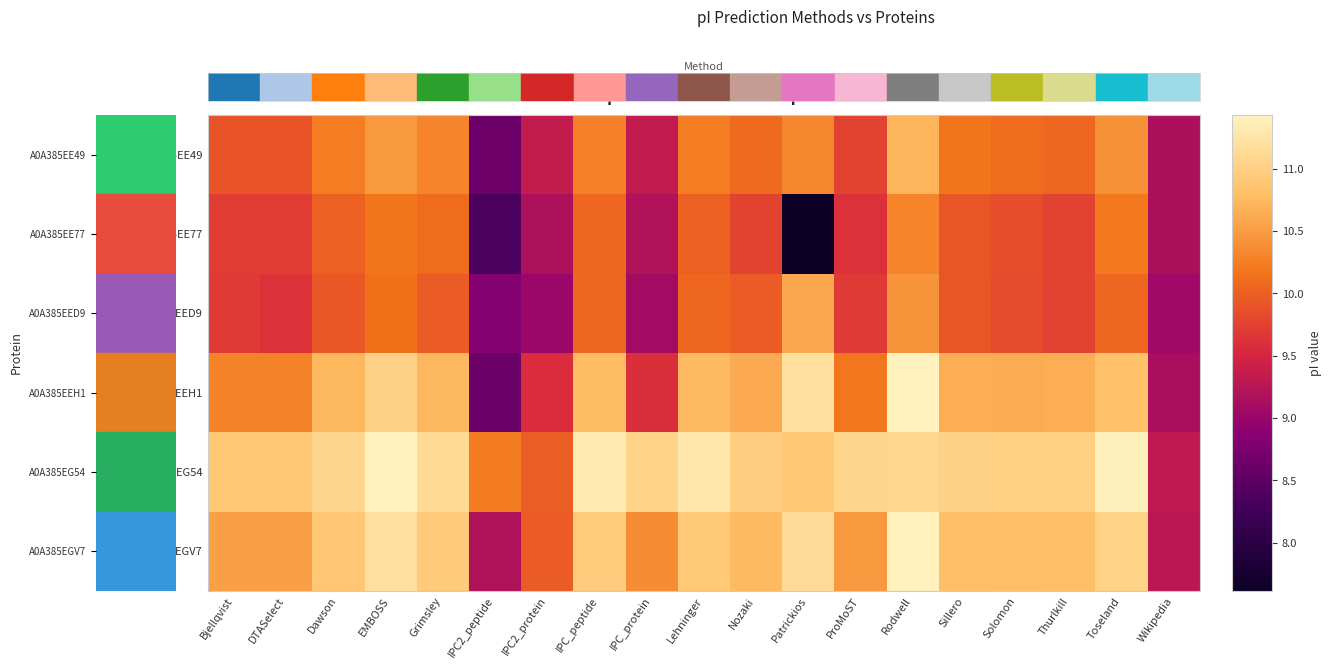

Rank the series at Bjellqvist from highest to lowest value.

A0A385EG54, A0A385EGV7, A0A385EEH1, A0A385EE49, A0A385EE77, A0A385EED9